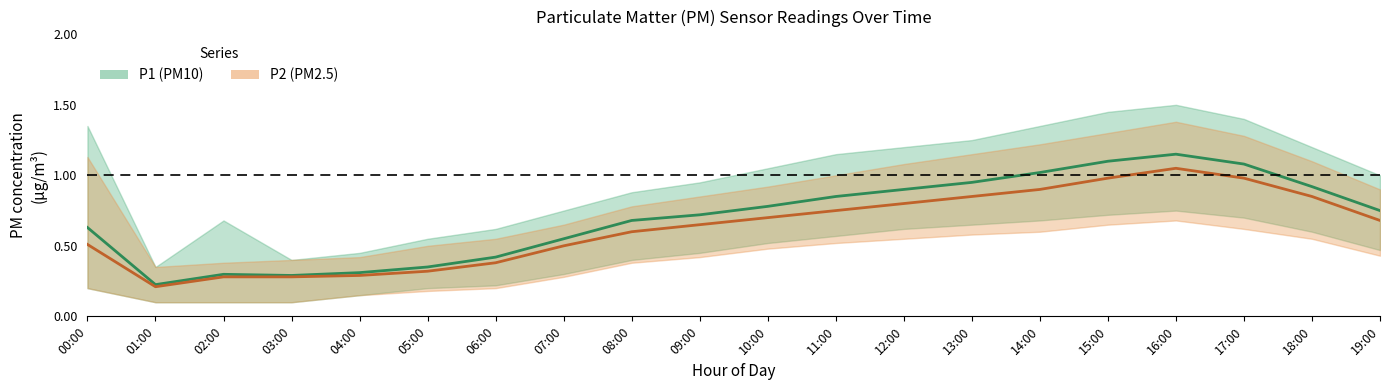

Which has a higher value, 08:00 or 14:00?

14:00